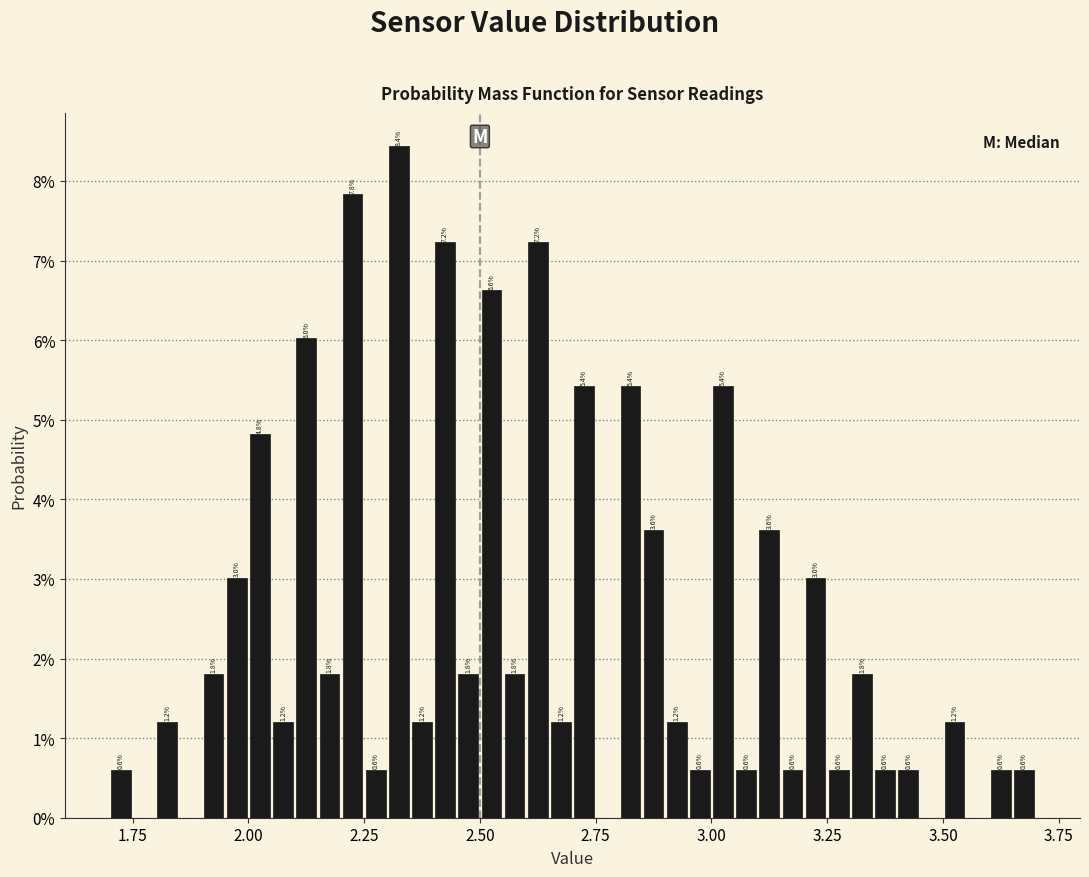

Read against the x-axis, roughly where is the centre of the tallest bar?

2.35